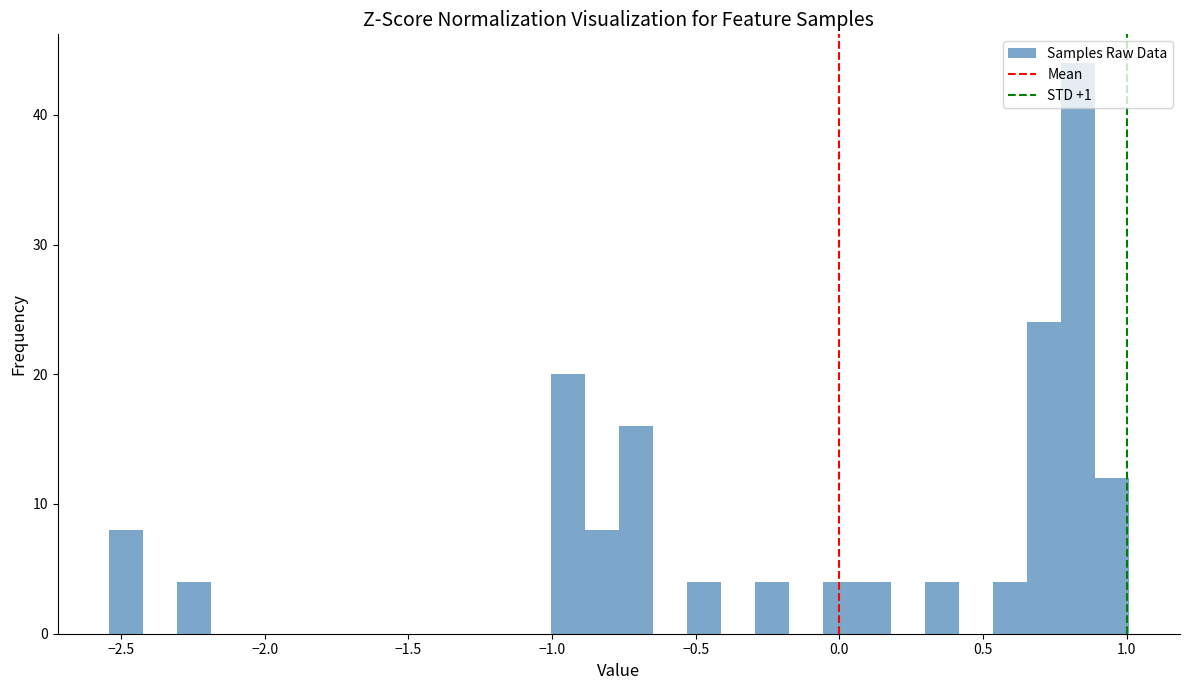

Around what value on the x-axis is the tallest bar? Give the approximate position of its centre, as read against the axis.

0.85